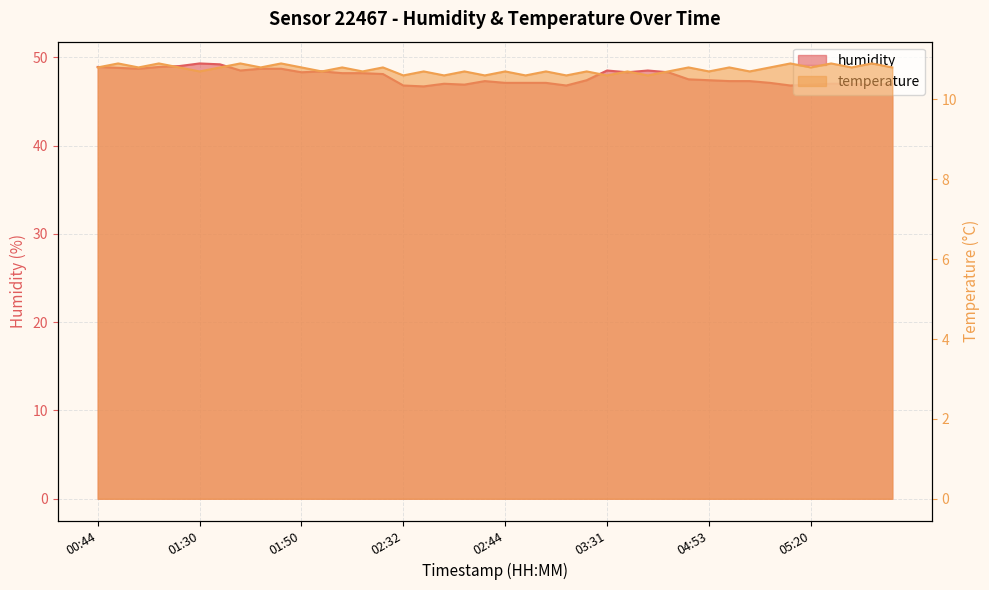

At which category is the sum across all series the highest?

01:30